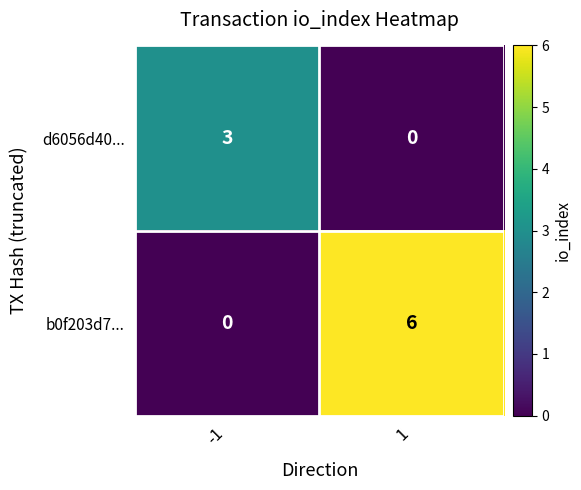

How many values in b0f203d7... are above zero?

1